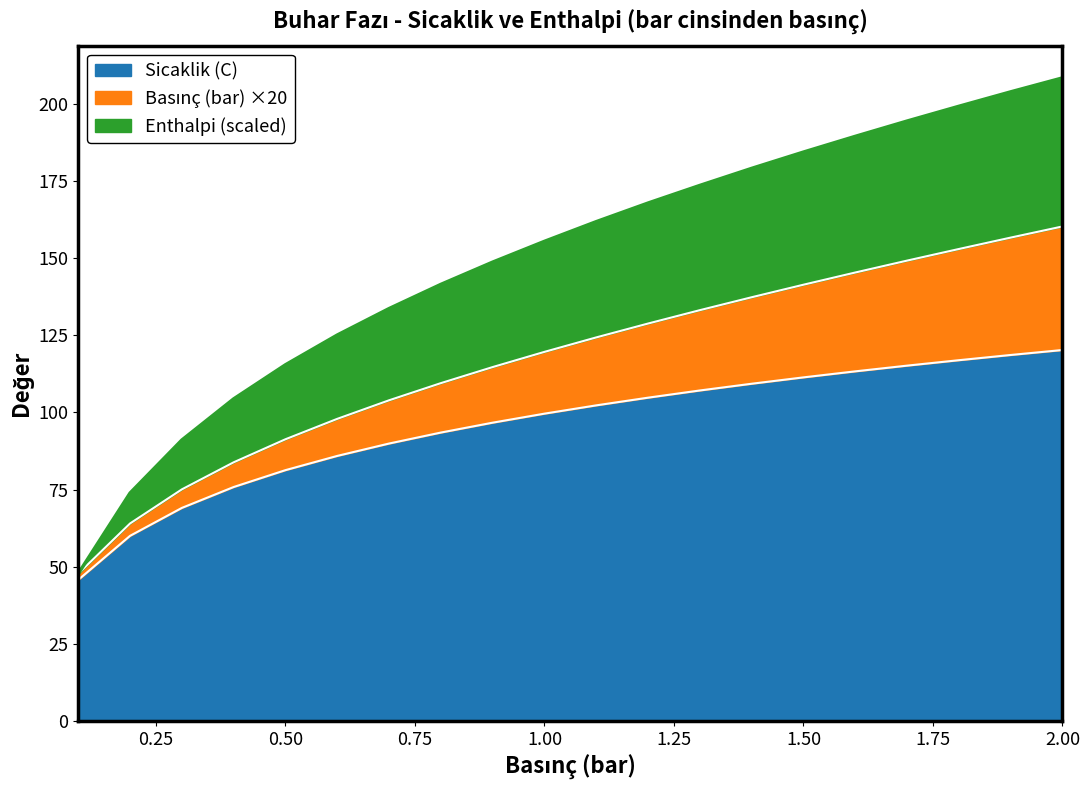

List the labels in order of Sicaklik (C) value, smallest first.

0.1, 0.2, 0.3, 0.4, 0.5, 0.6, 0.7, 0.8, 0.9, 1.0, 1.1, 1.2, 1.3, 1.4, 1.5, 1.6, 1.7, 1.8, 1.9, 2.0